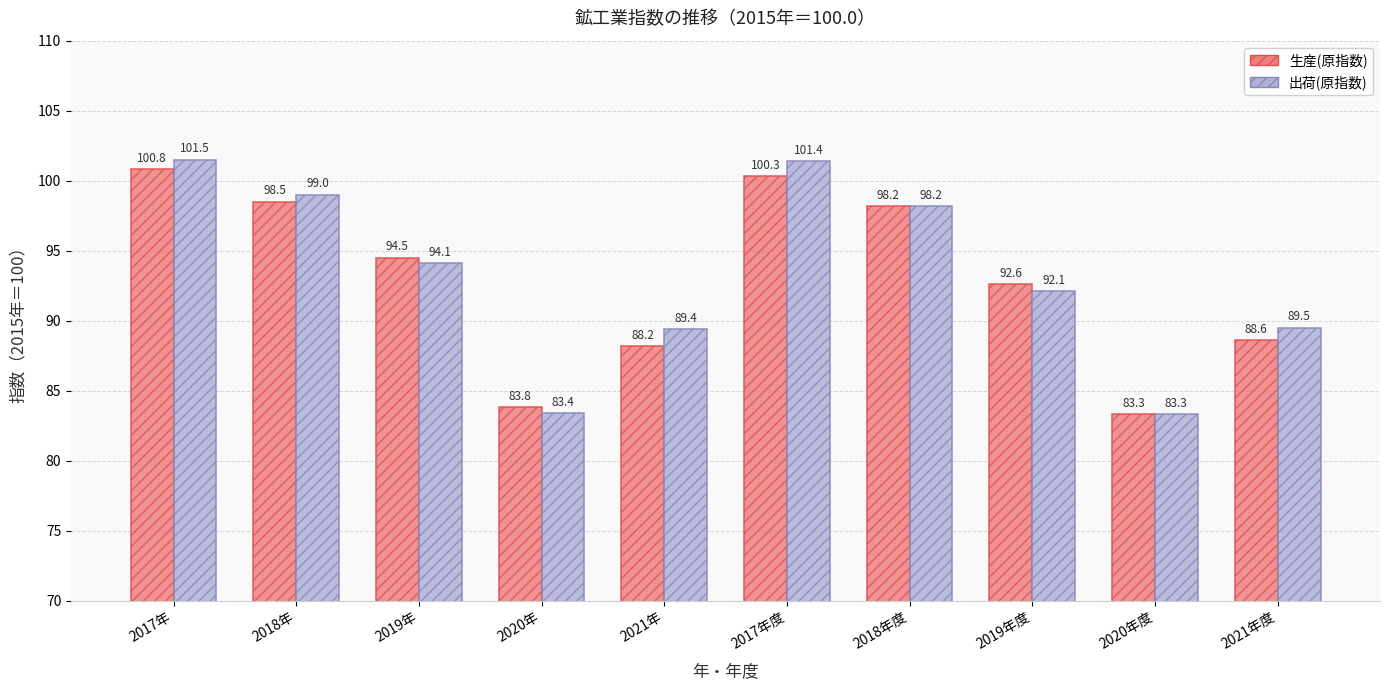

Read the 出荷(原指数) value at 2018年.

99.0